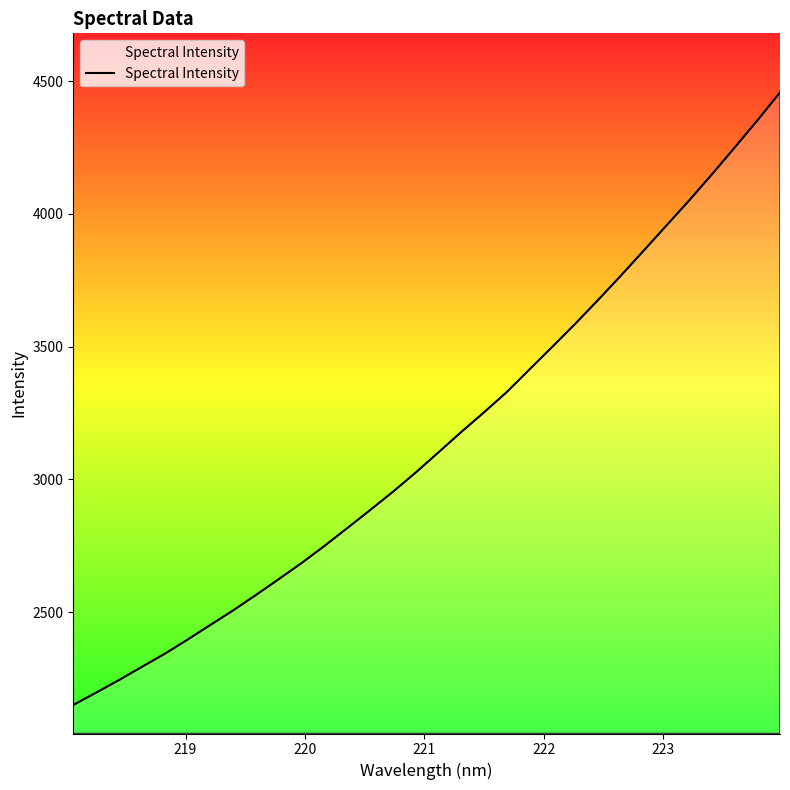

What is the maximum value shown in the chart?

4456.7